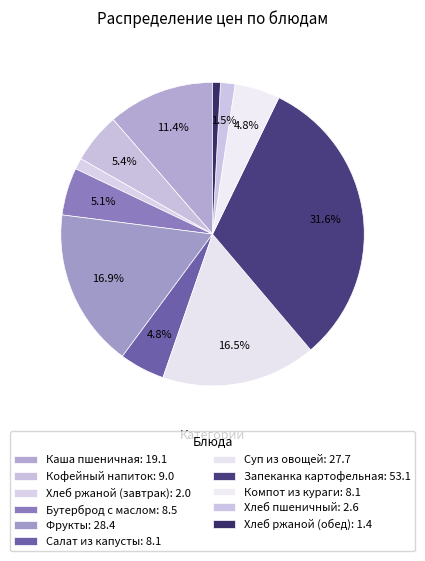

To the nearest percent, what is the difference between the Запеканка картофельная and Каша пшеничная slice percentages?

20%